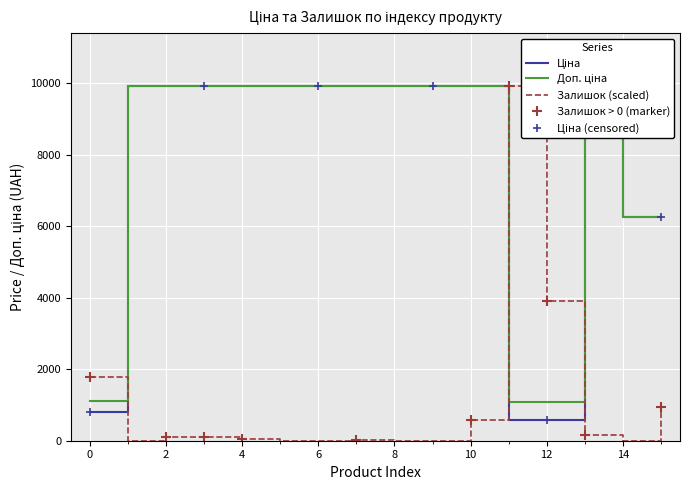

What is the highest value of the Залишок (scaled) series?

9908.5